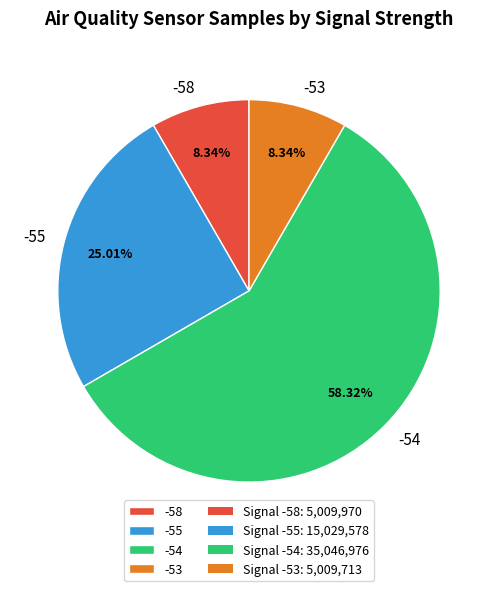

True or false: -58 accounts for 8% of the total.

True